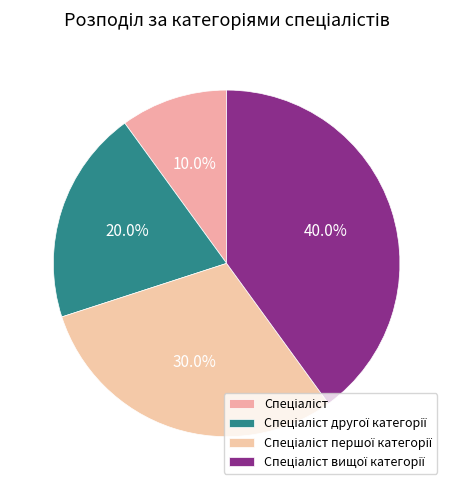

Does any single category account for the majority?

No